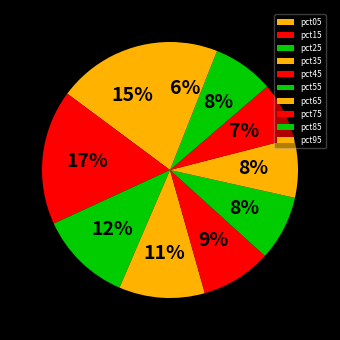

True or false: pct95 accounts for 6% of the total.

True